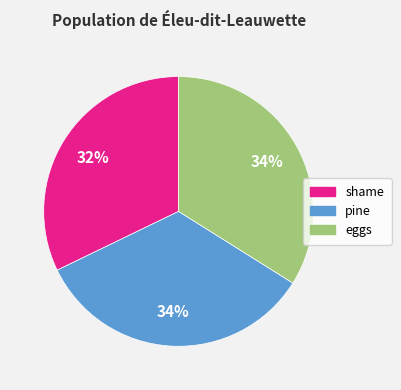

Approximately how many times larger is the value at pine compared to eggs?

1.0